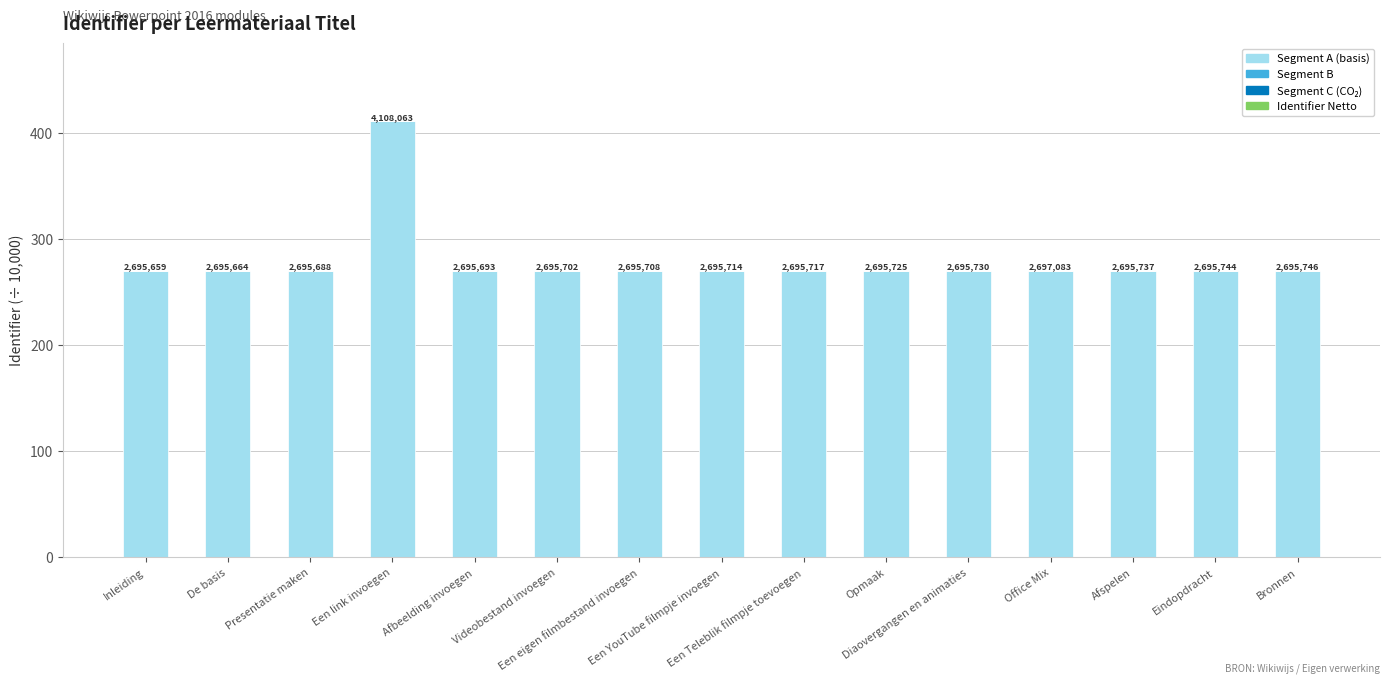

Are the bars grouped side by side (vs. stacked)?

No